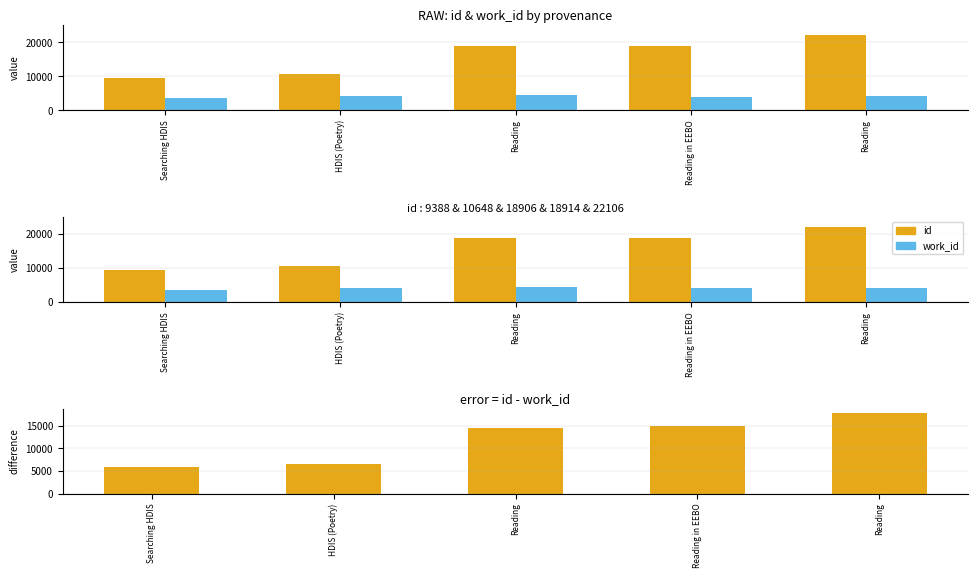

List the series in order of their overall mean, highest first.

id, id - work_id, work_id